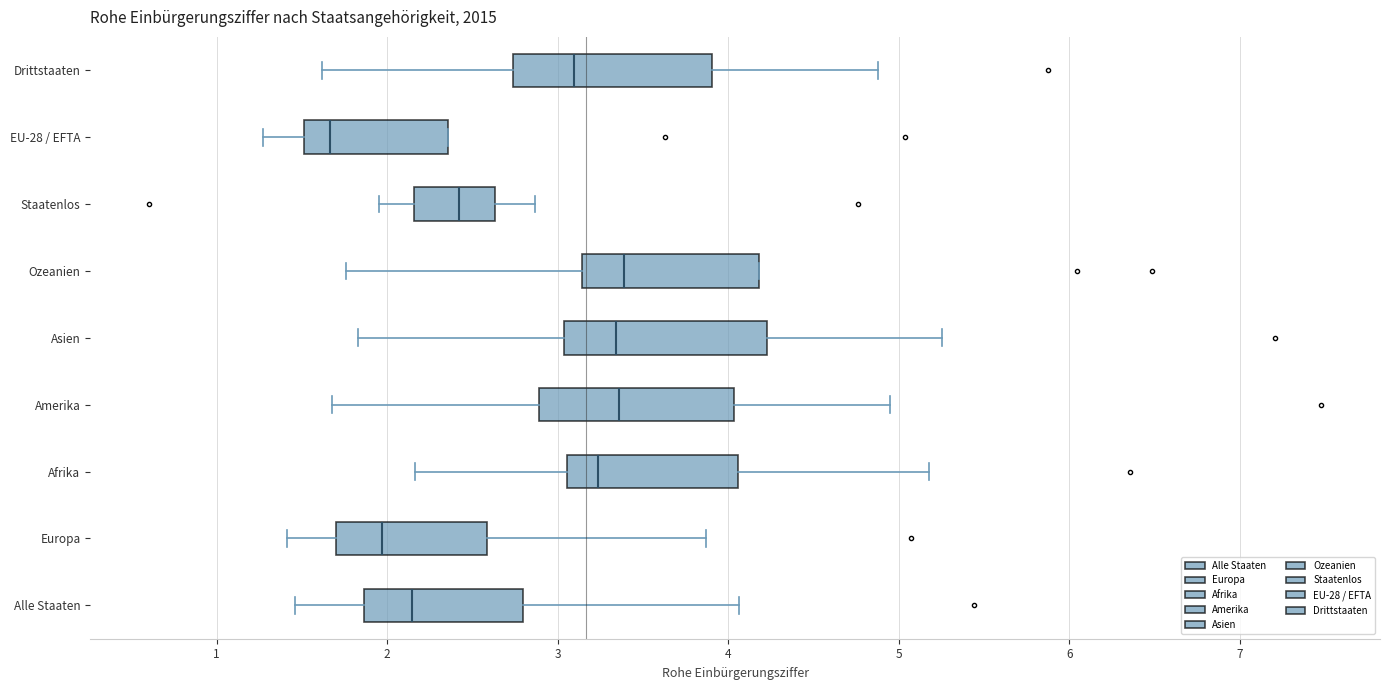

Reading bottom to top, transcribe this box plot: for each box, give where its median line is, the range the box spans, and where its two whiskers end, as read against the x-axis. The values are not printed on the chart, so give them approximately, as read against the axis.

Alle Staaten: median 2.1, box 1.9 to 2.8, whiskers 1.5 to 4.1
Europa: median 2.0, box 1.7 to 2.6, whiskers 1.4 to 3.9
Afrika: median 3.2, box 3.1 to 4.1, whiskers 2.2 to 5.2
Amerika: median 3.4, box 2.9 to 4.0, whiskers 1.7 to 5.0
Asien: median 3.3, box 3.0 to 4.2, whiskers 1.8 to 5.3
Ozeanien: median 3.4, box 3.1 to 4.2, whiskers 1.8 to 4.2
Staatenlos: median 2.4, box 2.2 to 2.6, whiskers 2.0 to 2.9
EU-28 / EFTA: median 1.7, box 1.5 to 2.4, whiskers 1.3 to 2.4
Drittstaaten: median 3.1, box 2.7 to 3.9, whiskers 1.6 to 4.9